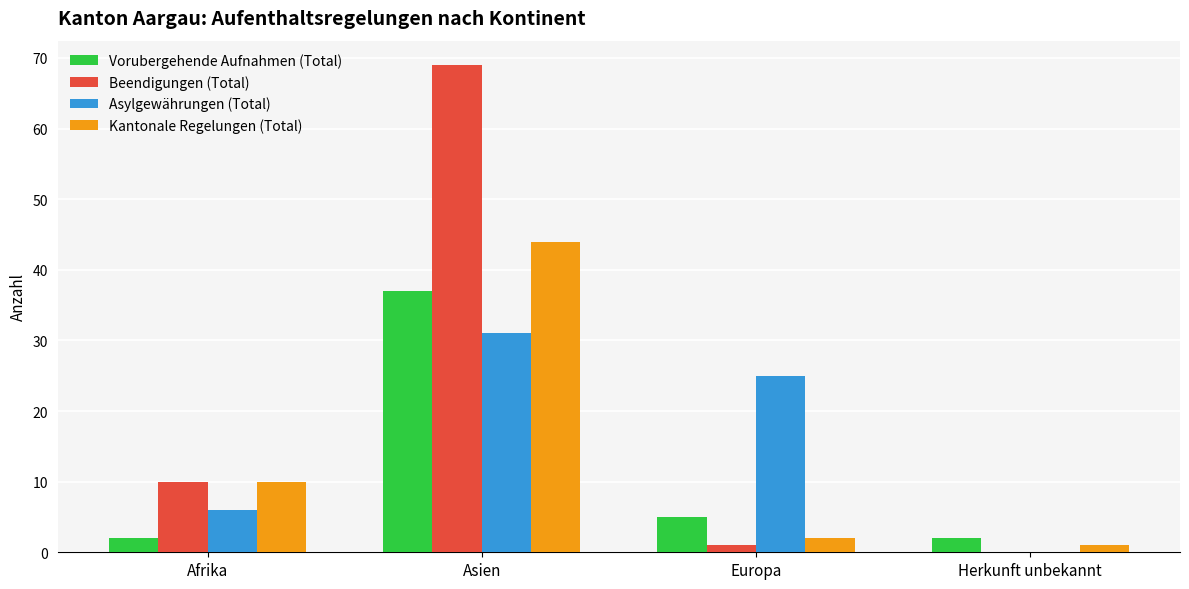

Which series changed the most between Afrika and Asien?

Beendigungen (Total)